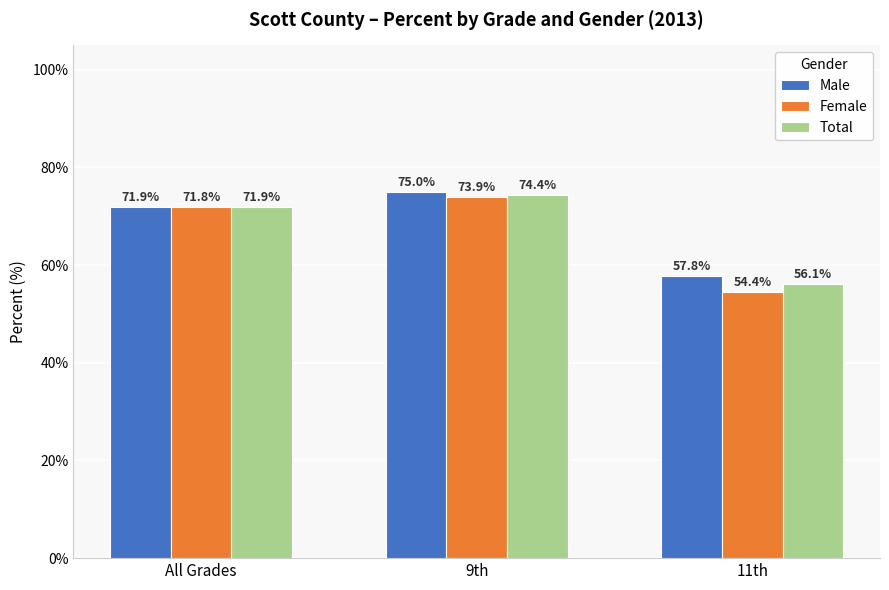

True or false: Female has a value of 73.9 at 9th.

True